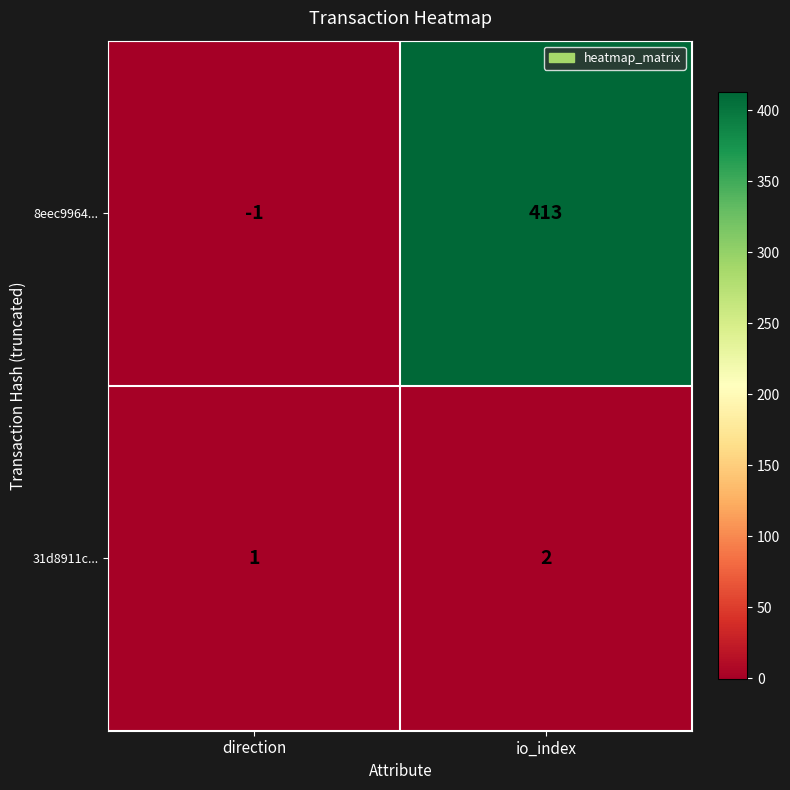

The value of 8eec9964... at direction is -1. True or false?

True